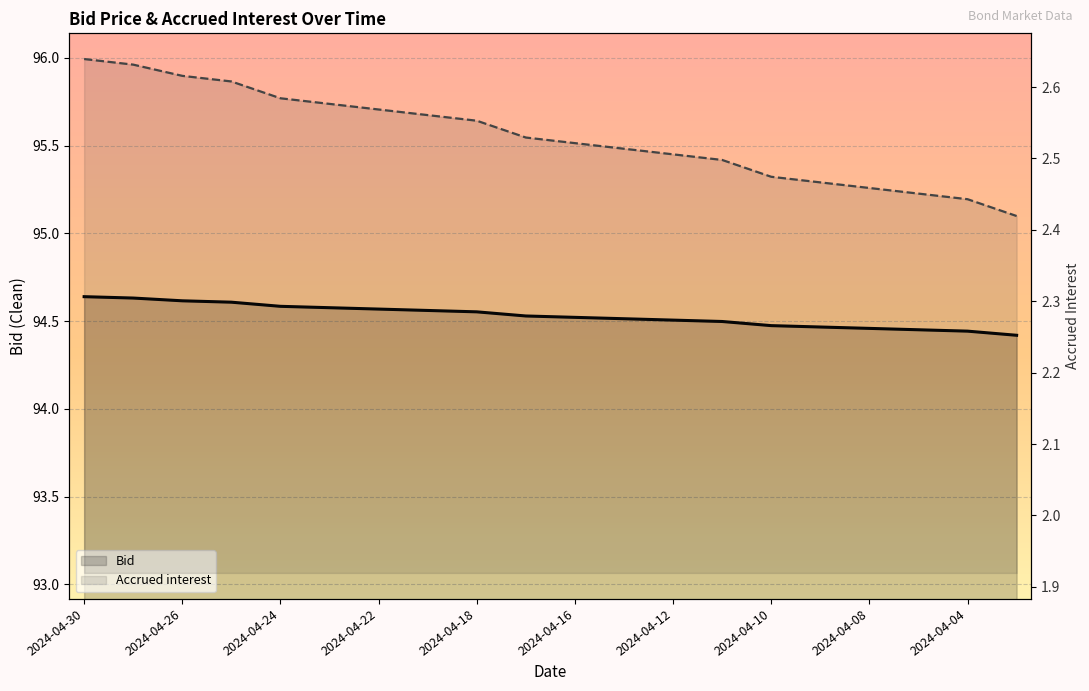

The value of Accrued interest at 2024-04-29 is 2.6. True or false?

True